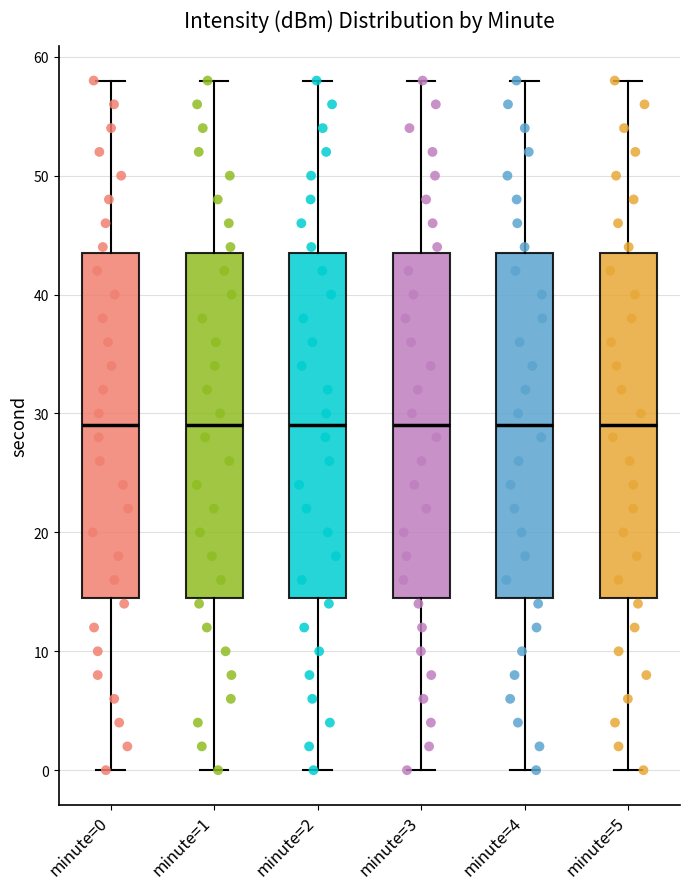

Where does the median line of the box for minute=2 sit on the y-axis? The values are not printed on the chart, so give them approximately, as read against the axis.

29